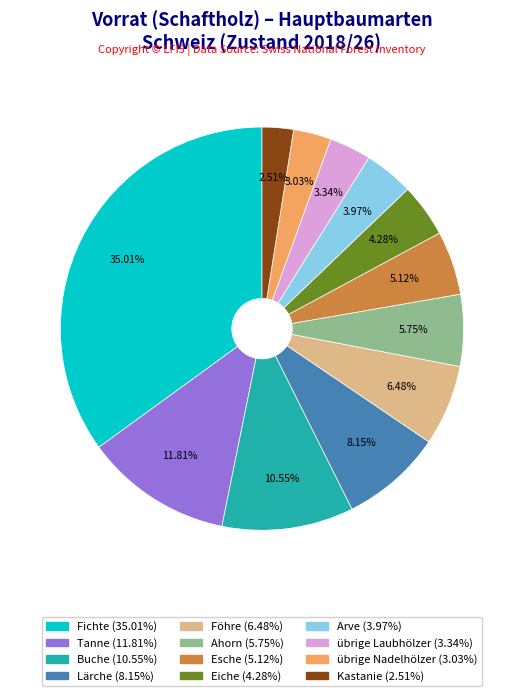

To the nearest percent, what percentage of the pie is Fichte?

35%